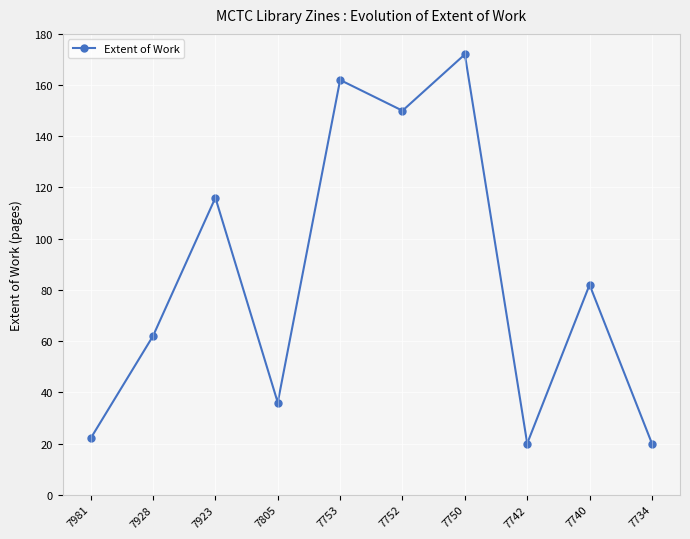

What is the minimum value shown in the chart?

20